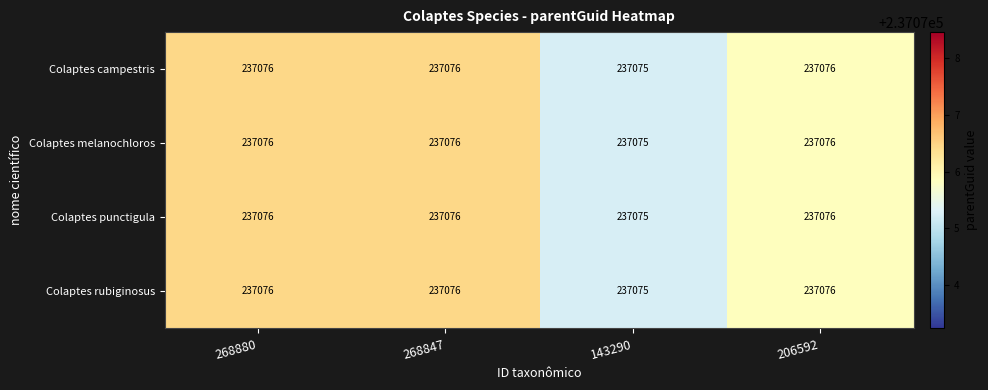

Read the Colaptes melanochloros value at 268847.

237076